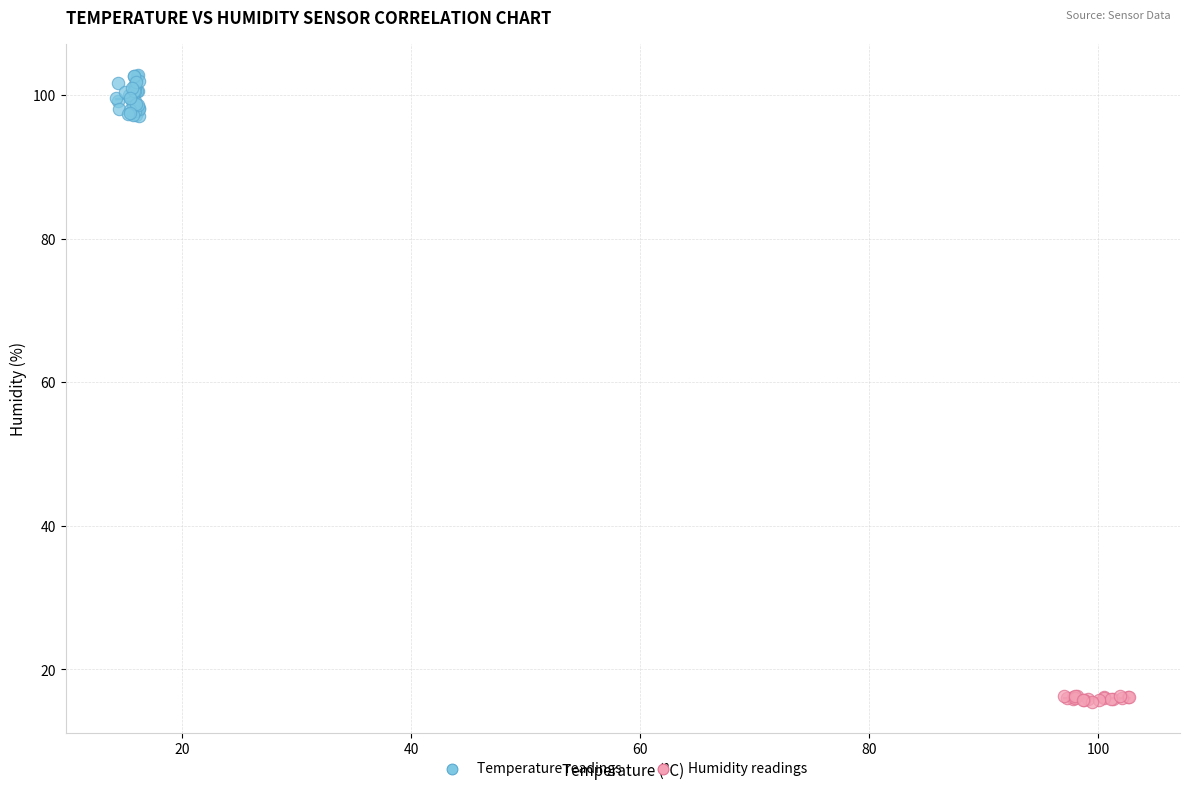

What are all the series names shown in the legend?

Temperature readings, Humidity readings